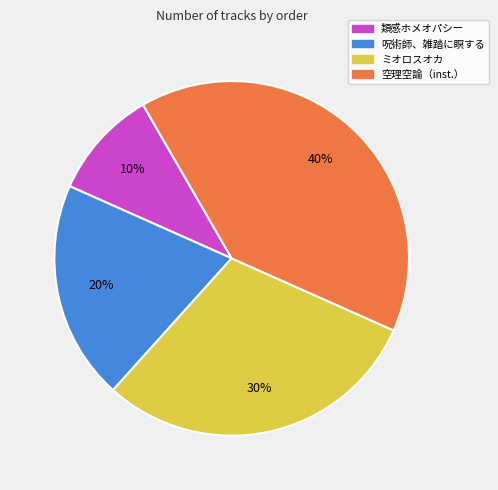

To the nearest percent, what percentage of the pie is 空理空論（inst.）?

40%